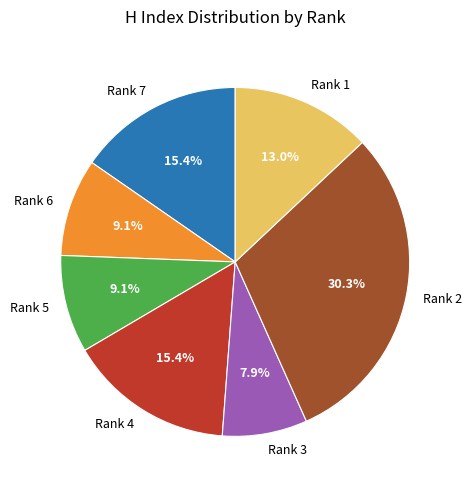

How many segments does this pie chart have?

7